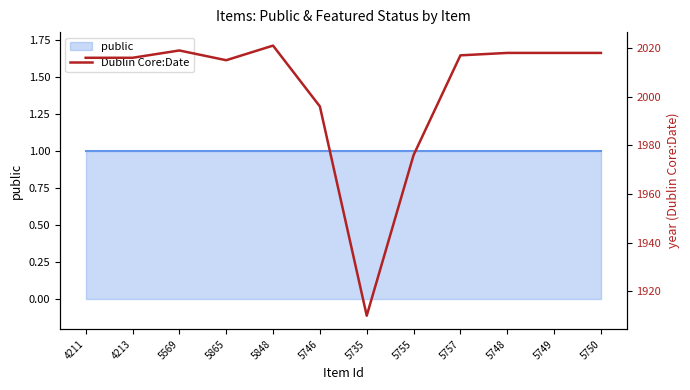

What is the sum of all values?

24040